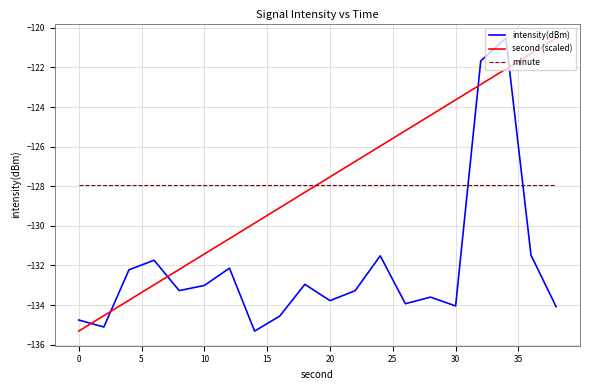

What is the average value of the second (scaled) series?

-127.9